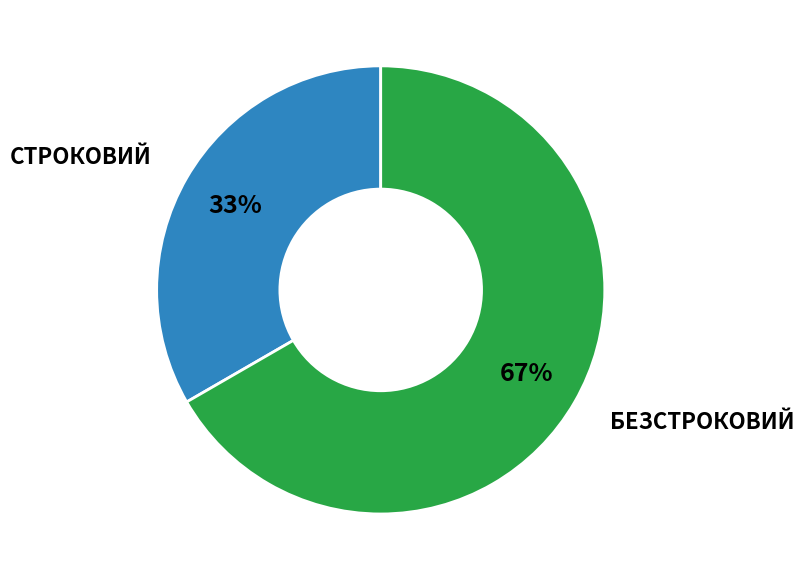

To the nearest percent, what is the average slice percentage?

50%